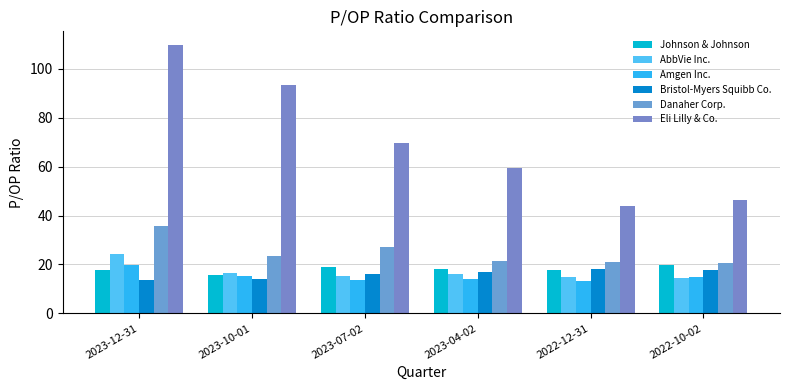

Count the number of data series in this chart.

6